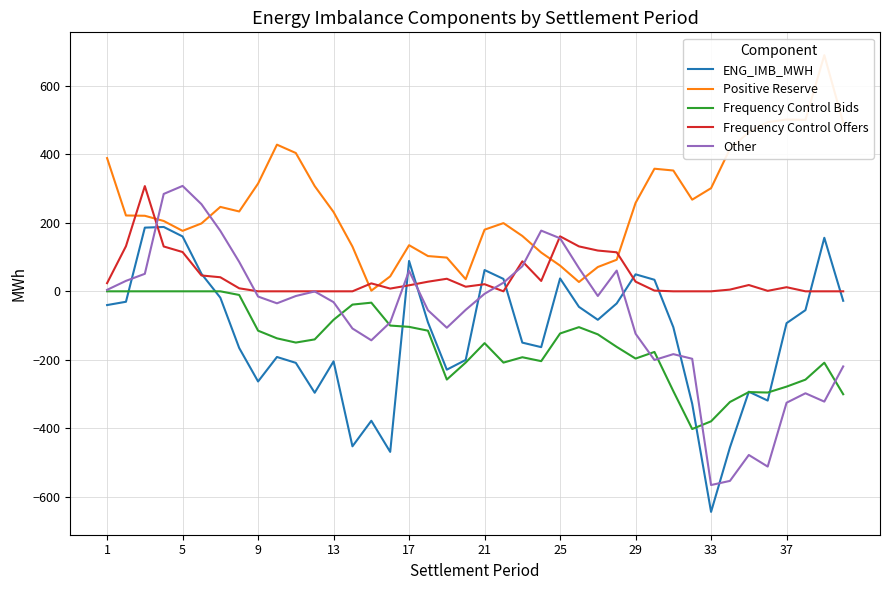

What are all the series names shown in the legend?

ENG_IMB_MWH, Positive Reserve, Frequency Control Bids, Frequency Control Offers, Other